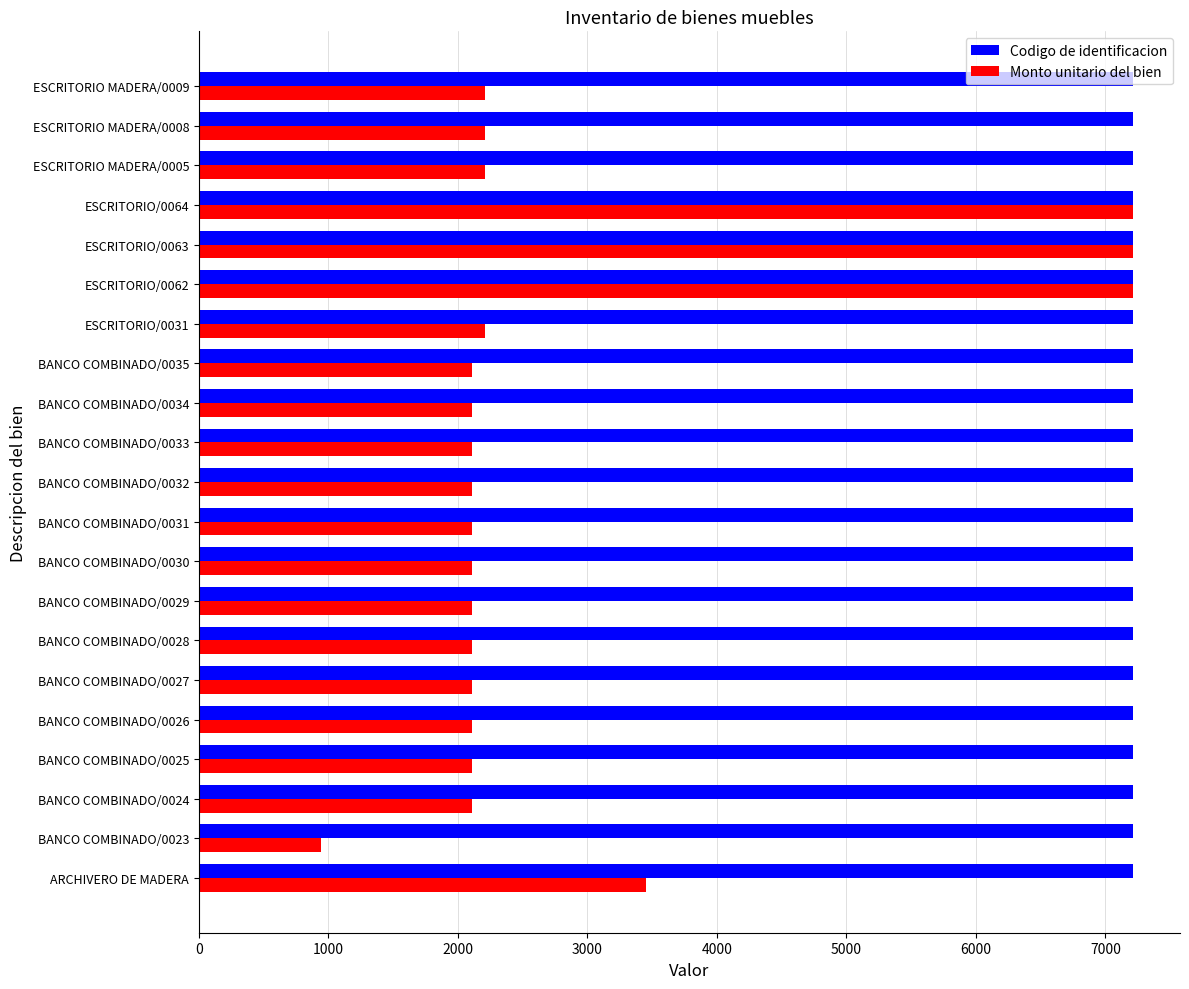

The value of Monto unitario del bien at BANCO COMBINADO/0031 is 2109.0. True or false?

True